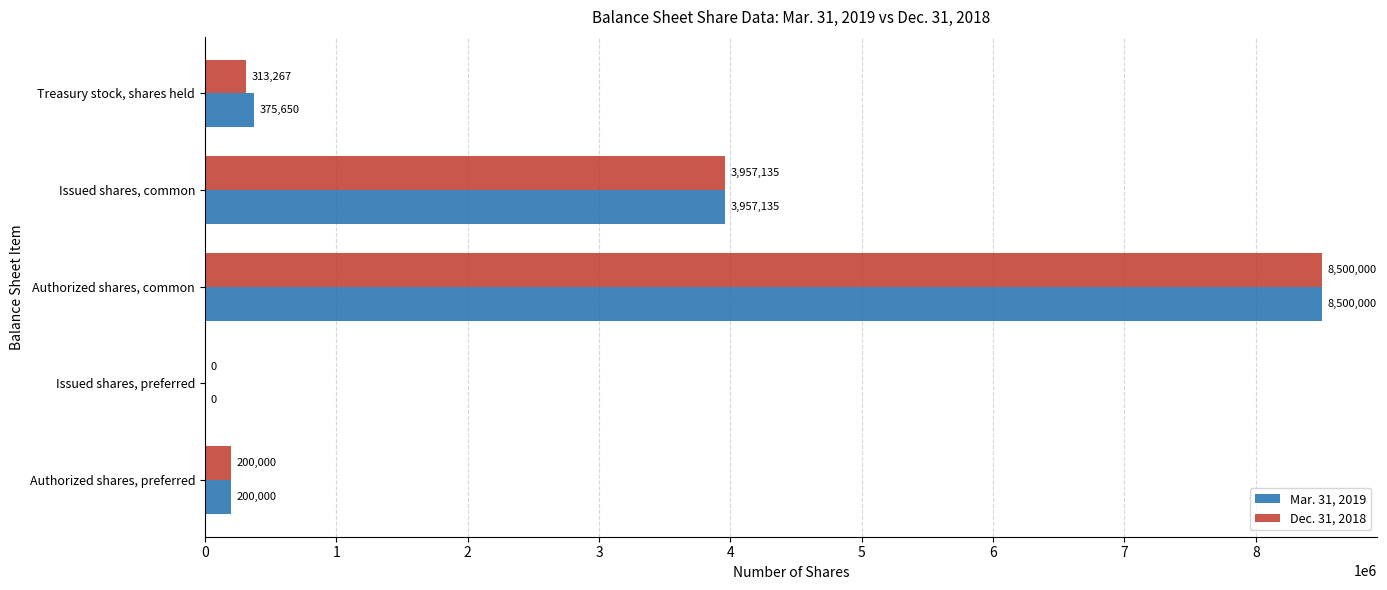

What is the total value across all series at Treasury stock, shares held?

688917